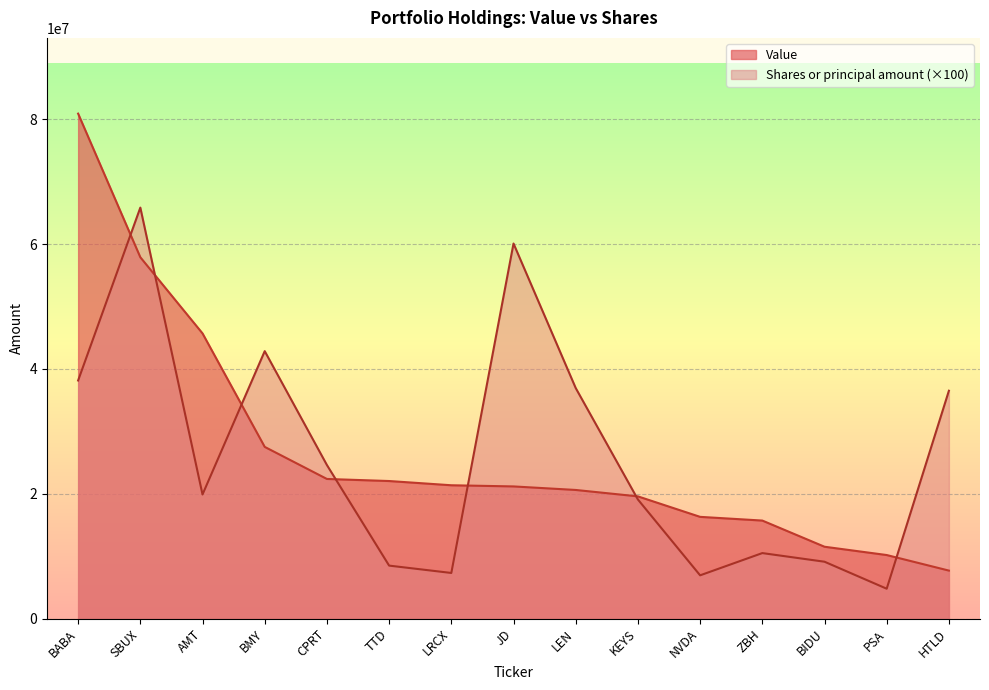

How many lines are shown in the chart?

2